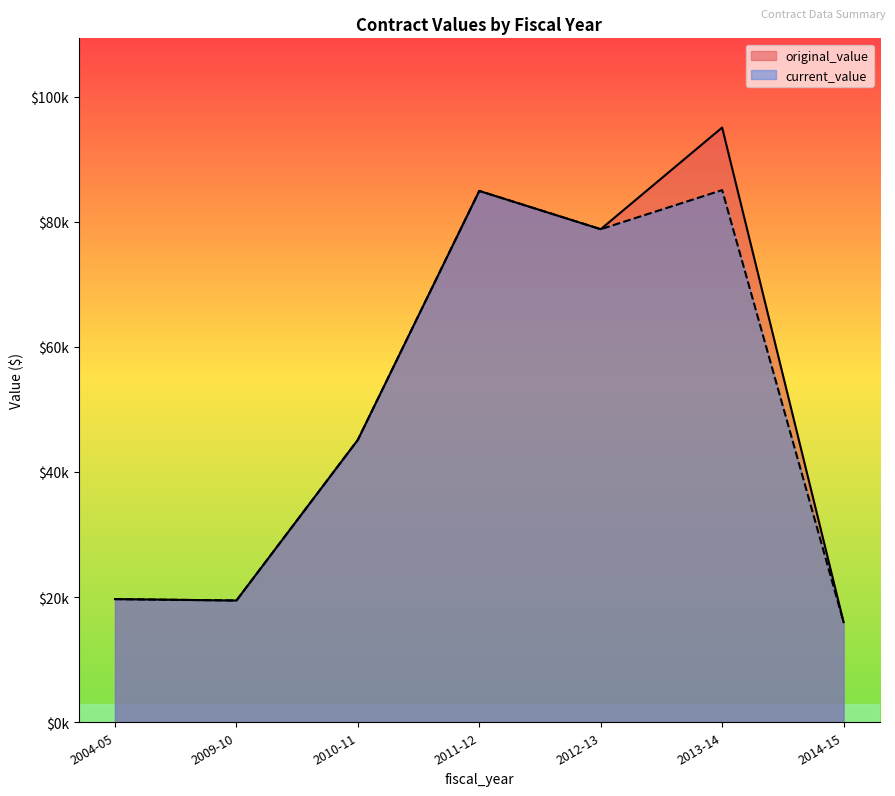

True or false: current_value and original_value intersect in this chart.

False